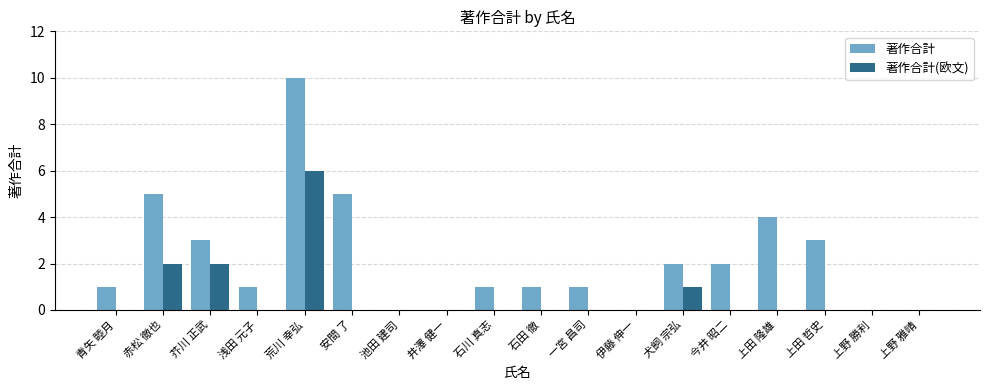

Which series changed the most between 今井 昭二 and 上田 隆雄?

著作合計